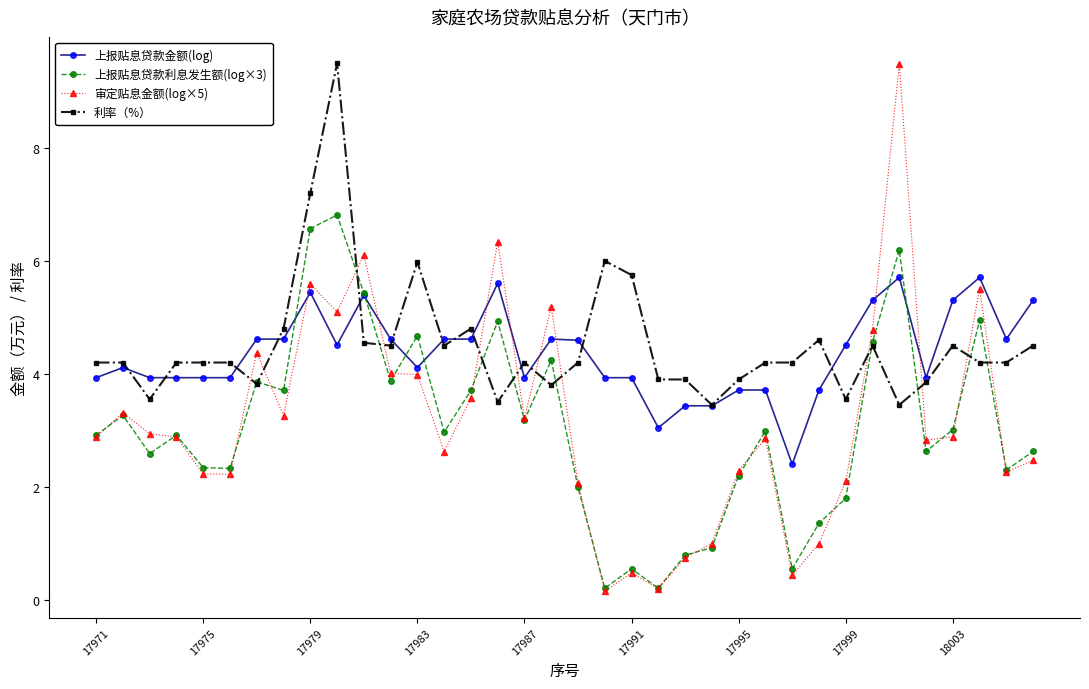

How many lines are shown in the chart?

4